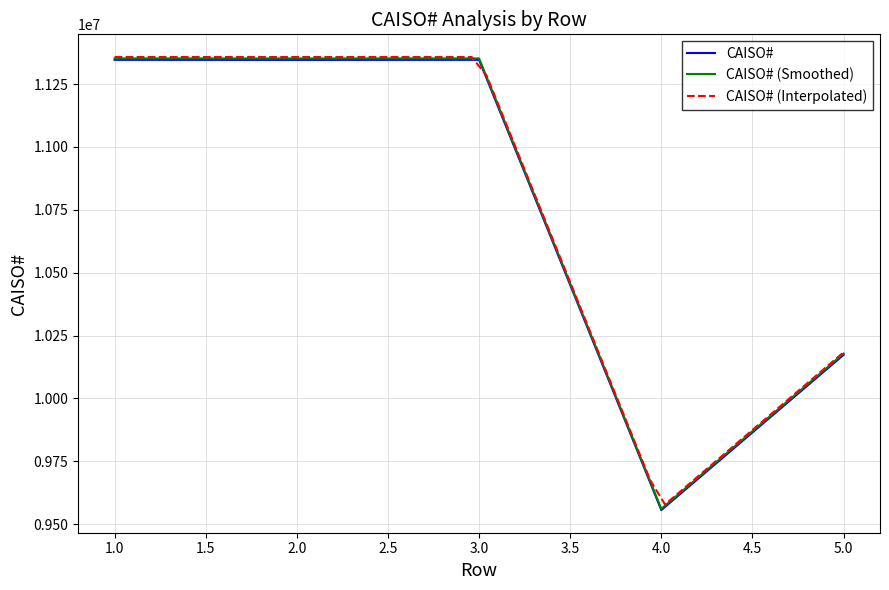

The chart shows a value of 11346151 at 3. True or false?

True